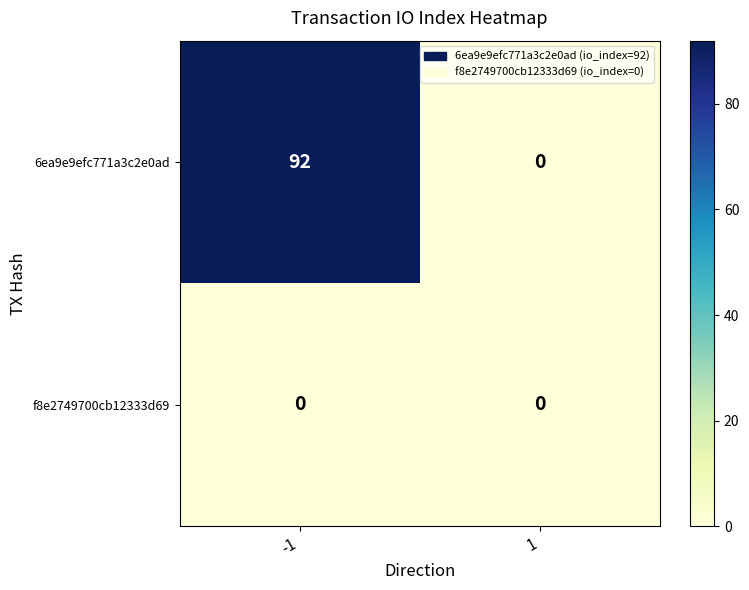

True or false: 6ea9e9efc771a3c2e0ad has a value of 0 at 1.

True